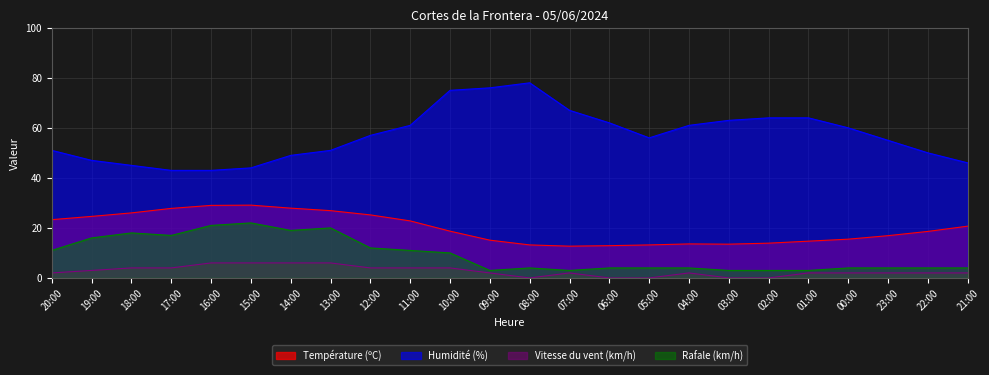

True or false: Température (ºC) and Humidité (%) intersect in this chart.

False